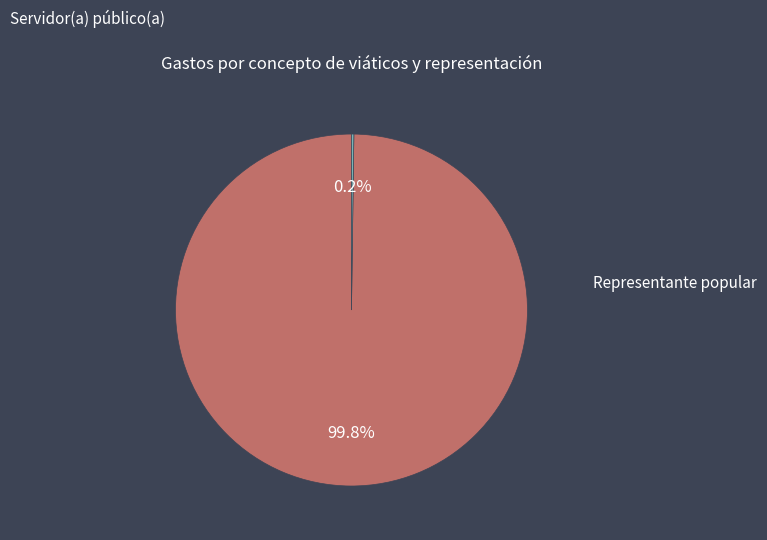

Which slice is the largest?

Representante popular